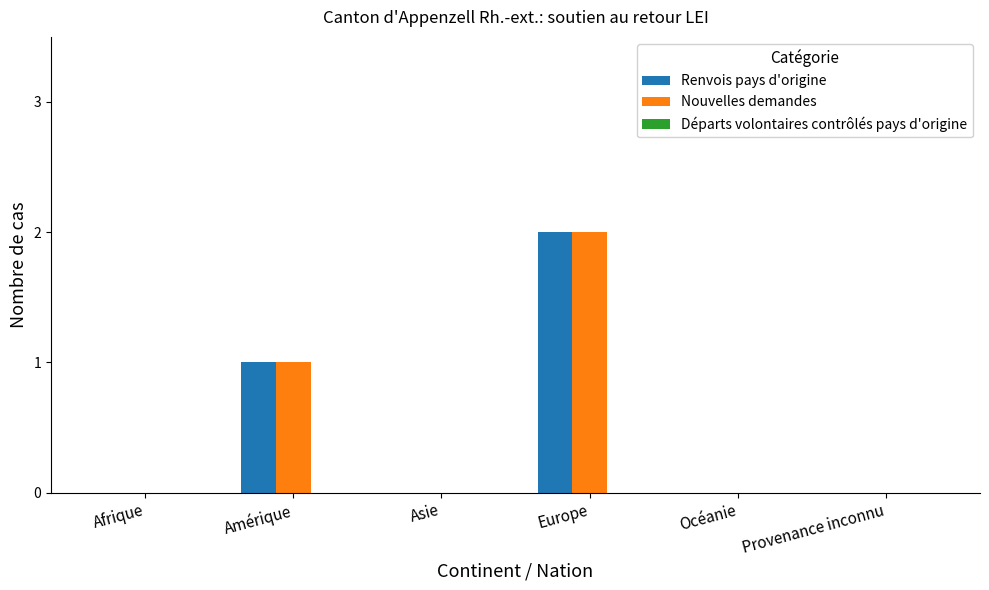

Does the chart contain stacked bars?

No